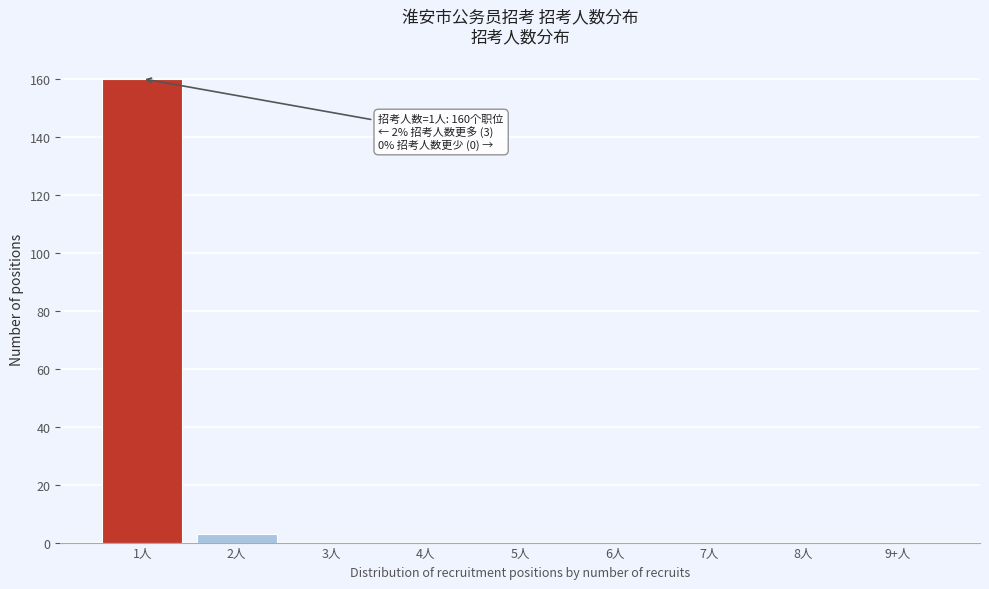

Reading right to left, list all the values displayed in this chart.

9+人=0	8人=0	7人=0	6人=0	5人=0	4人=0	3人=0	2人=3	1人=160